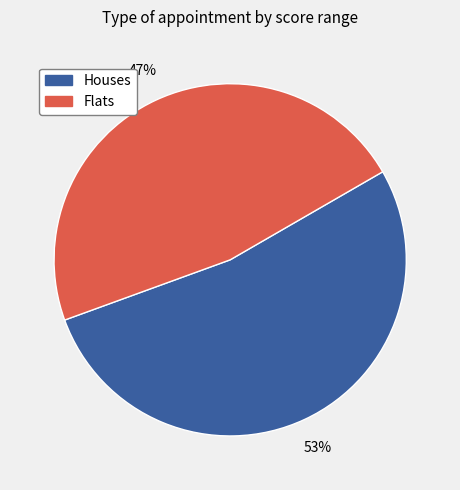

To the nearest percent, what is the difference between the largest and smallest slice percentages?

6%